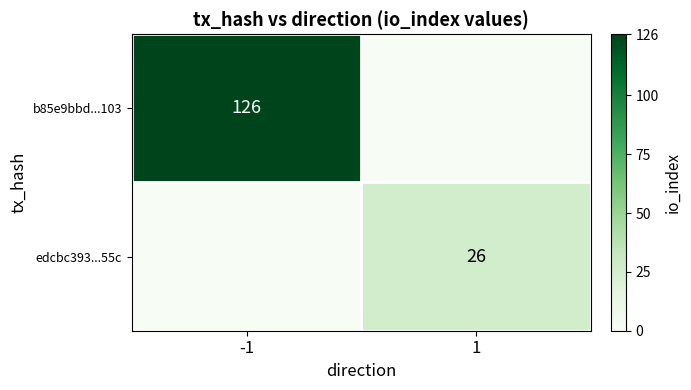

The value of b85e9bbd...103 at -1 is 88. True or false?

False